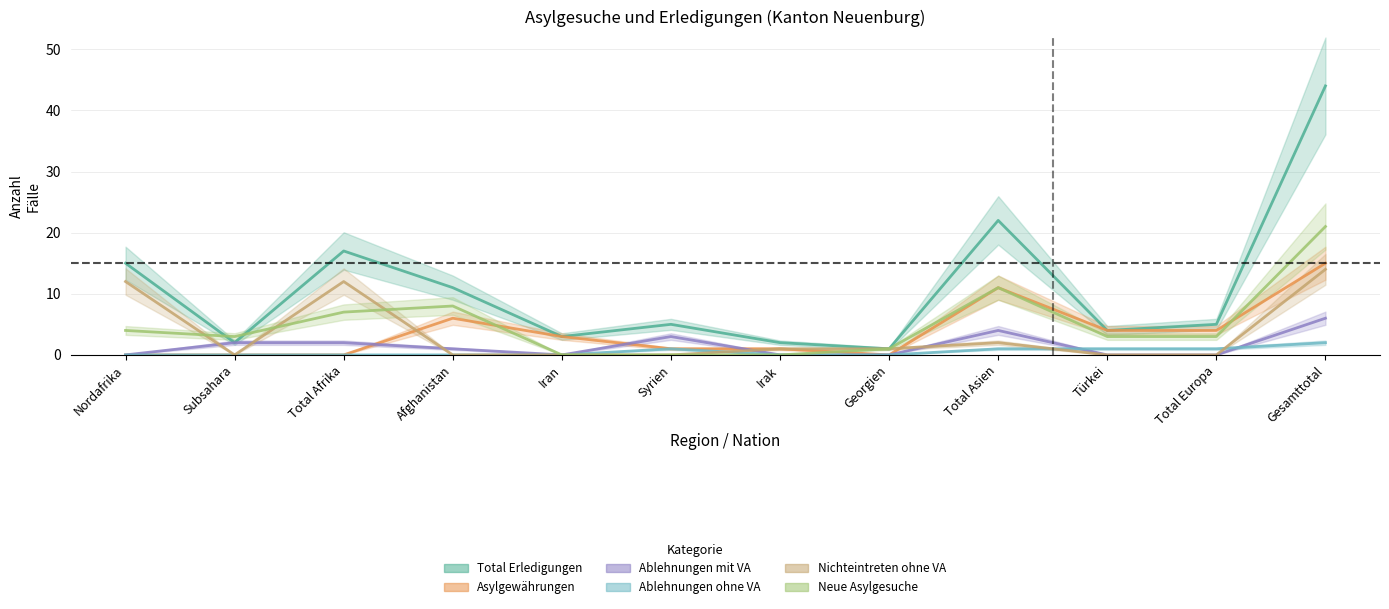

Reading right to left, list all the values displayed in this chart.

Total Erledigungen: Gesamttotal=44	Total Europa=5	Türkei=4	Total Asien=22	Georgien=1	Irak=2	Syrien=5	Iran=3	Afghanistan=11	Total Afrika=17	Subsahara=2	Nordafrika=15
Asylgewährungen: Gesamttotal=15	Total Europa=4	Türkei=4	Total Asien=11	Georgien=0	Irak=1	Syrien=1	Iran=3	Afghanistan=6	Total Afrika=0	Subsahara=0	Nordafrika=0
Ablehnungen mit VA: Gesamttotal=6	Total Europa=0	Türkei=0	Total Asien=4	Georgien=0	Irak=0	Syrien=3	Iran=0	Afghanistan=1	Total Afrika=2	Subsahara=2	Nordafrika=0
Ablehnungen ohne VA: Gesamttotal=2	Total Europa=1	Türkei=1	Total Asien=1	Georgien=0	Irak=0	Syrien=1	Iran=0	Afghanistan=0	Total Afrika=0	Subsahara=0	Nordafrika=0
Nichteintreten ohne VA: Gesamttotal=14	Total Europa=0	Türkei=0	Total Asien=2	Georgien=1	Irak=1	Syrien=0	Iran=0	Afghanistan=0	Total Afrika=12	Subsahara=0	Nordafrika=12
Neue Asylgesuche: Gesamttotal=21	Total Europa=3	Türkei=3	Total Asien=11	Georgien=1	Irak=0	Syrien=0	Iran=0	Afghanistan=8	Total Afrika=7	Subsahara=3	Nordafrika=4